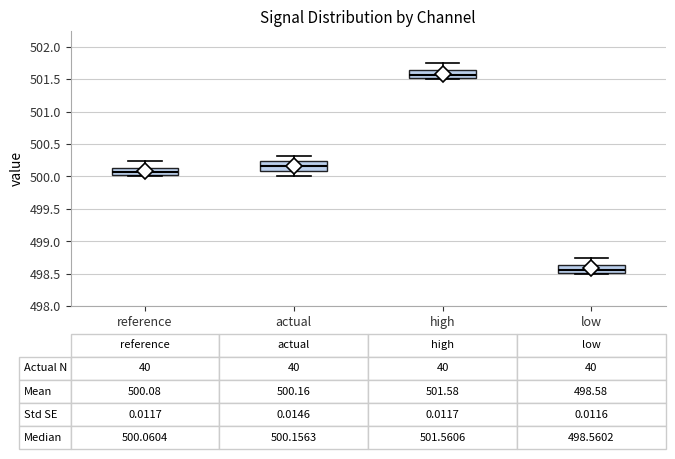

Which box's median line is the highest?

high